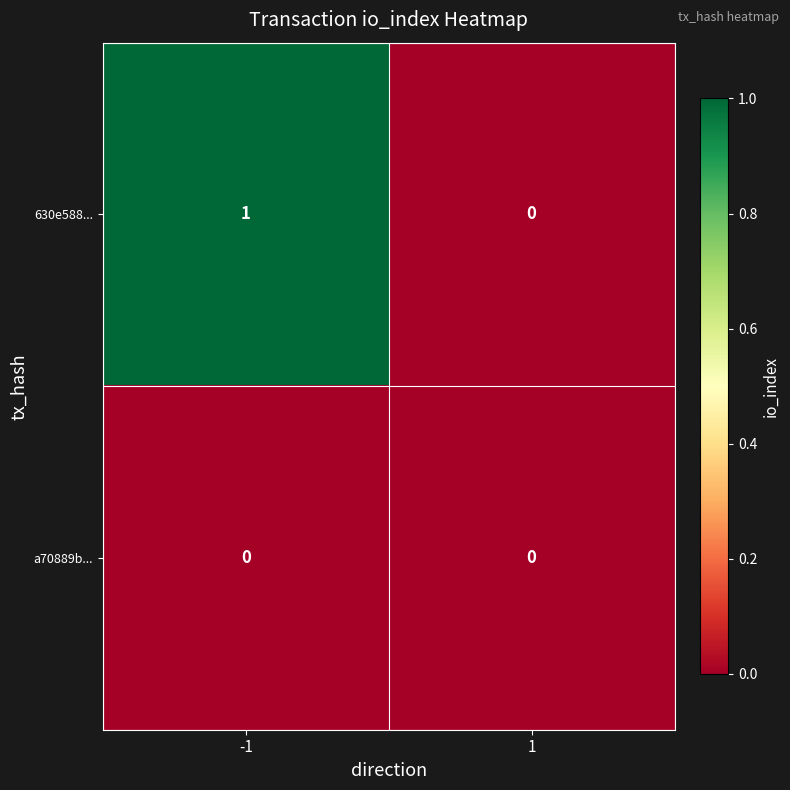

Rank the series at -1 from lowest to highest value.

a70889b..., 630e588...